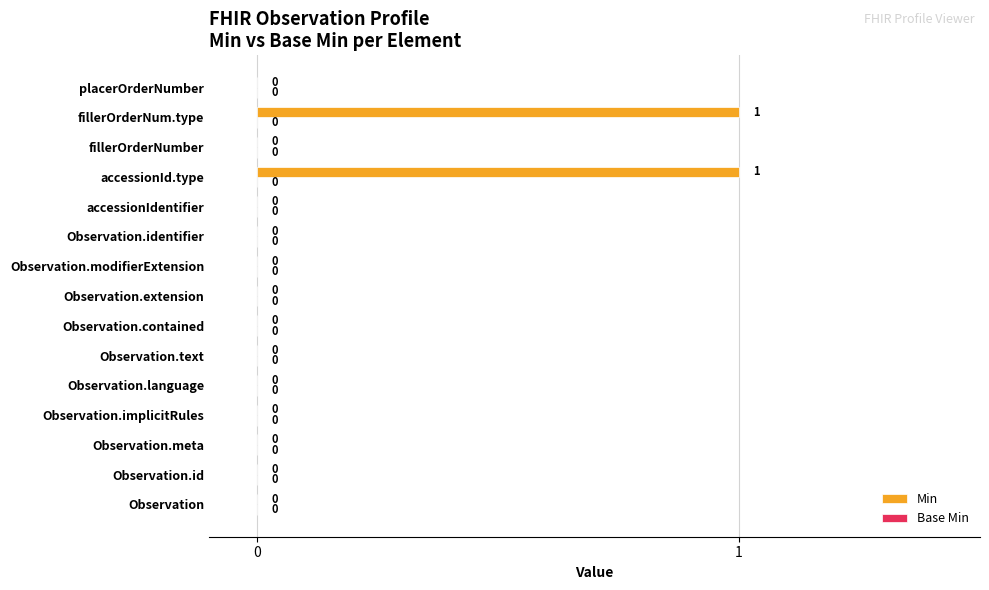

The value at Observation.implicitRules is -1. True or false?

False